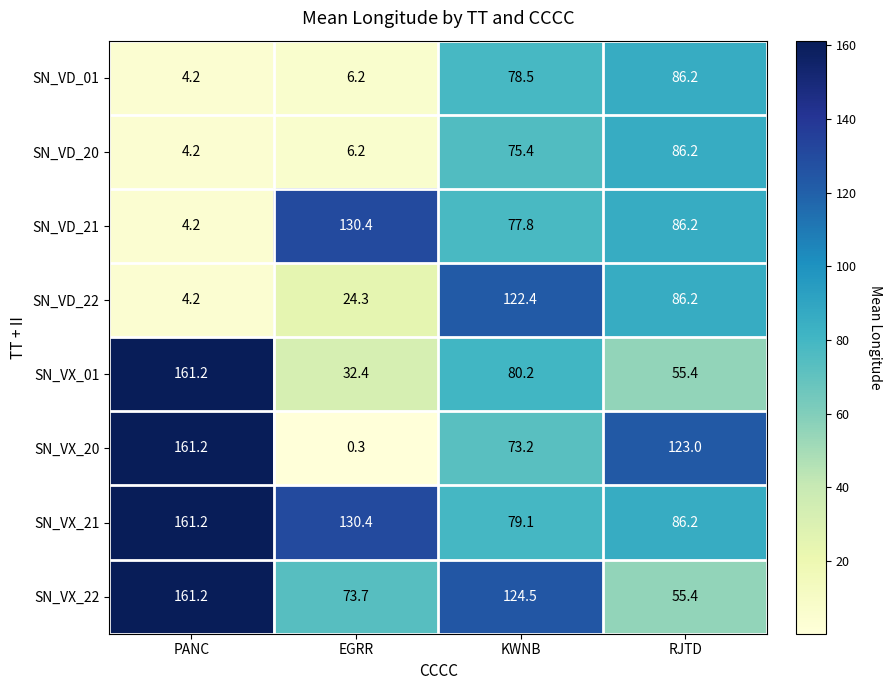

Rank the categories by SN_VX_22 value from lowest to highest.

RJTD, EGRR, KWNB, PANC